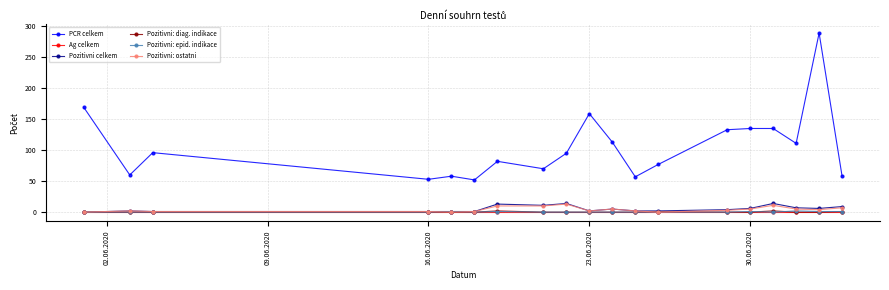

Which series has the largest total across all categories?

PCR celkem